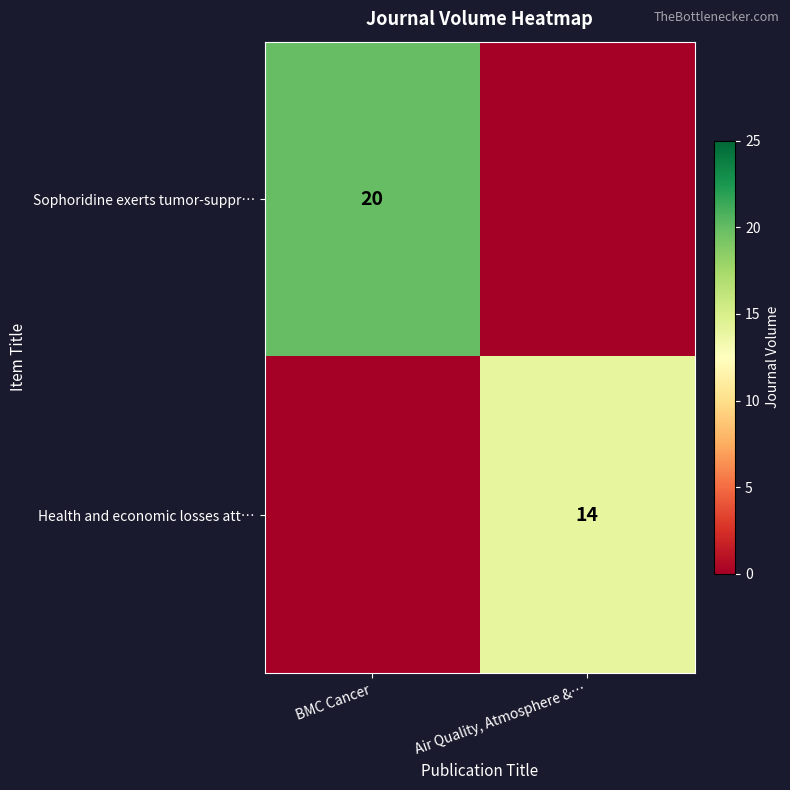

At which category does the chart reach its minimum across all series?

Air Quality, Atmosphere &…